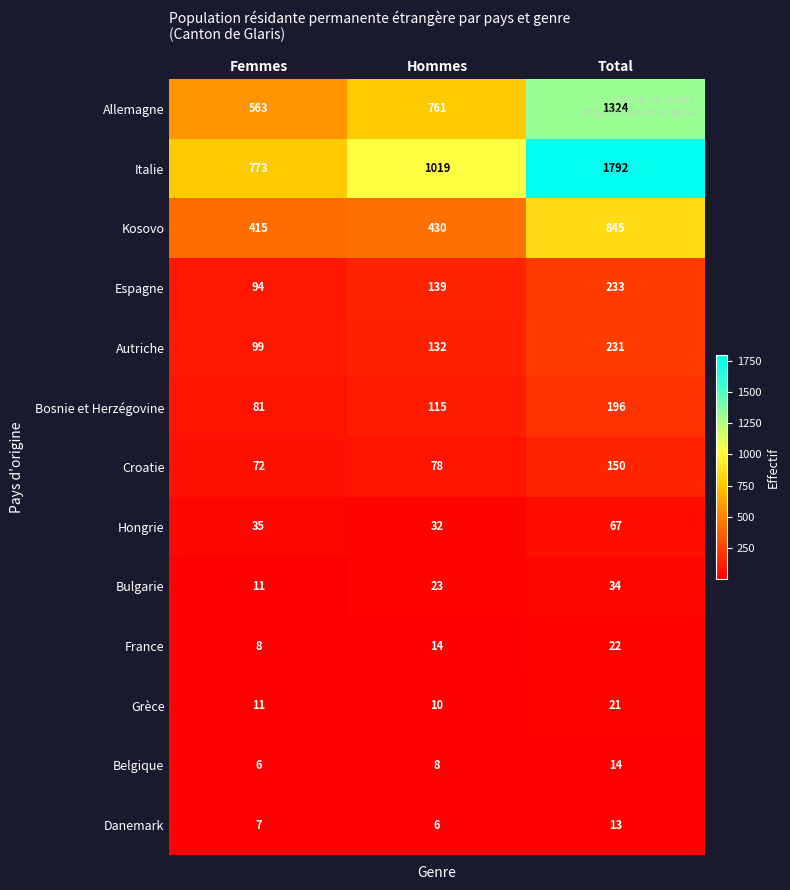

What is the spread (max minus min) of values at Total?

1779